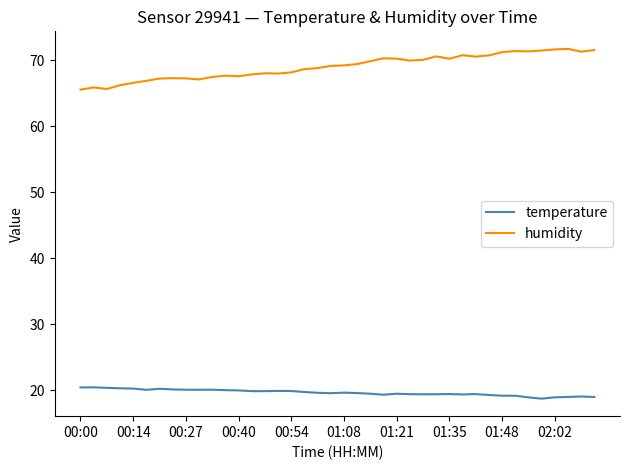

What is the difference between the maximum and minimum values in the temperature series?

1.7